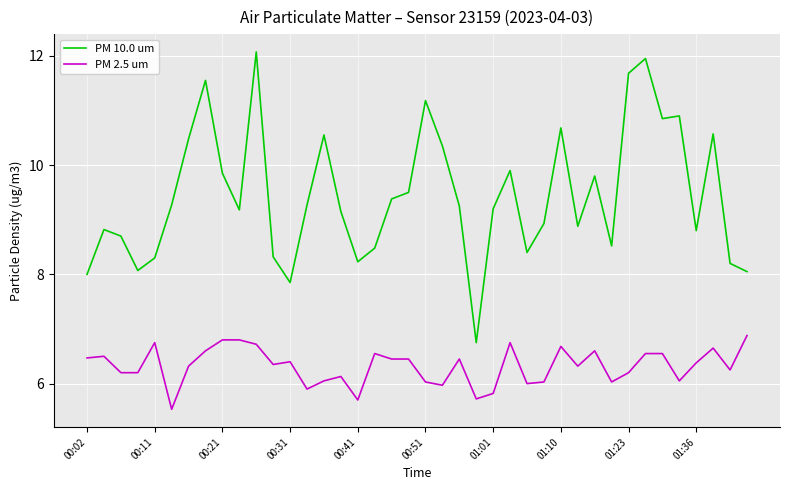

Which series has the largest range (max minus min)?

PM 10.0 um